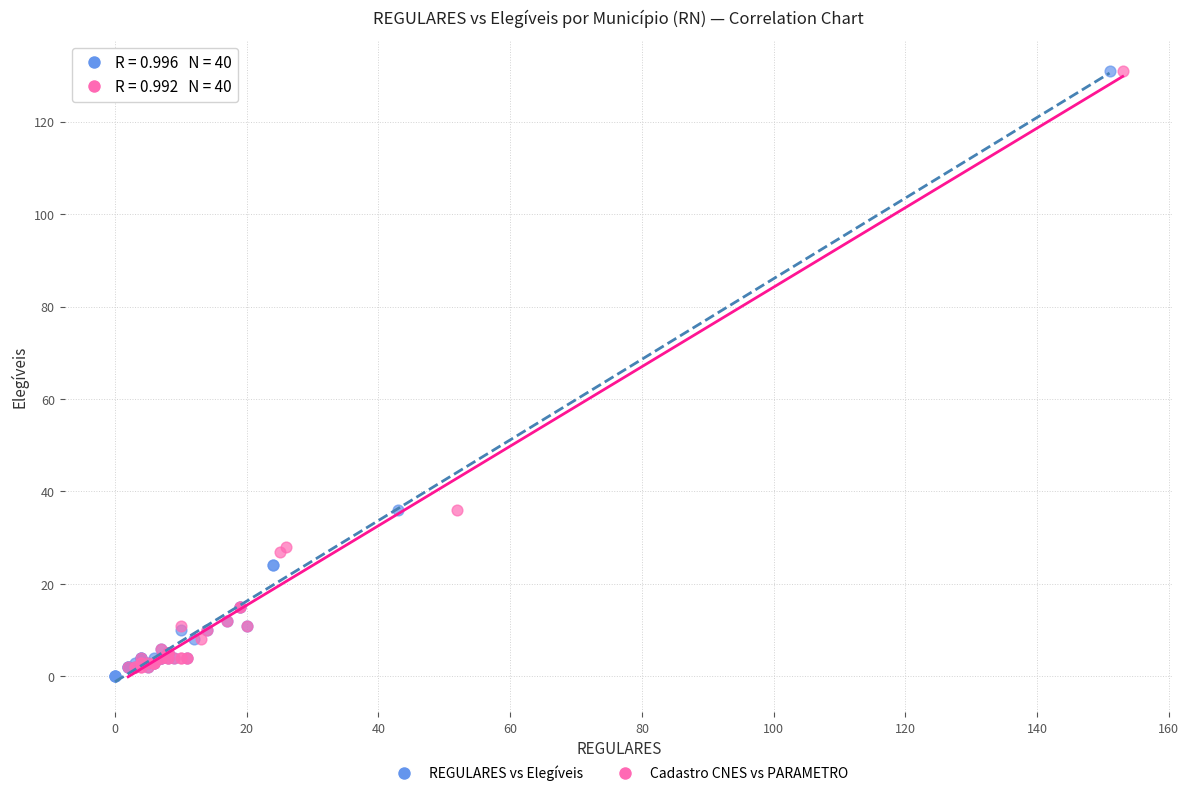

Which series has the widest spread of Y values?

REGULARES vs Elegíveis